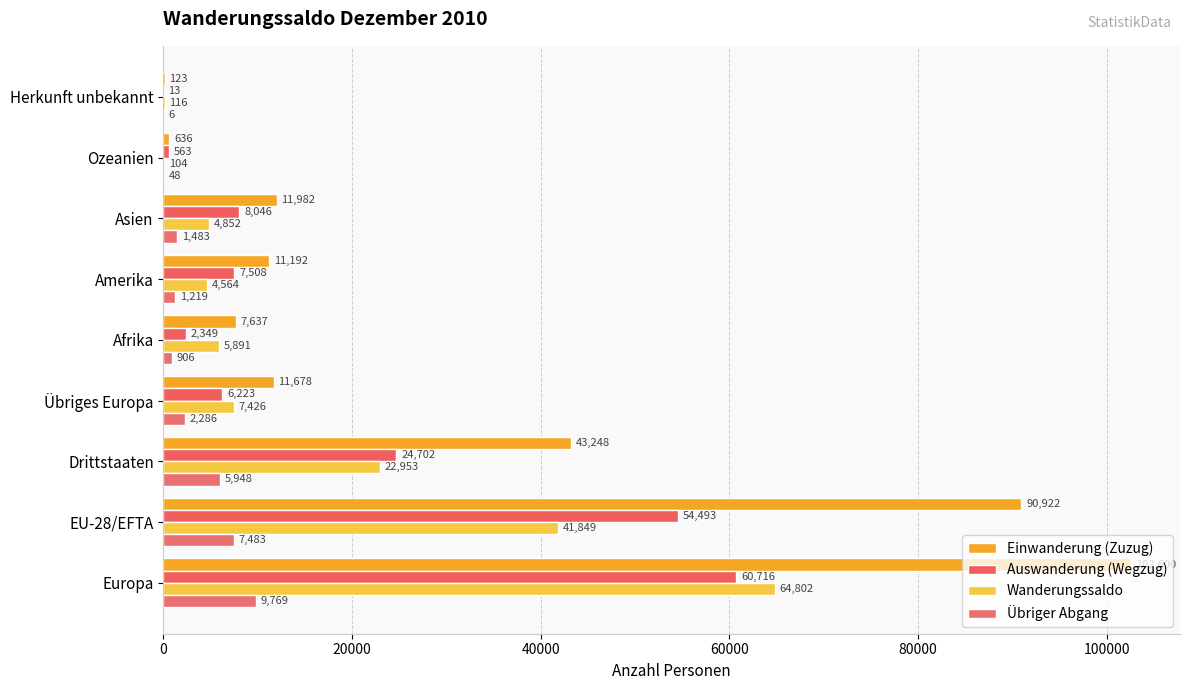

How many categories are shown in the chart?

9